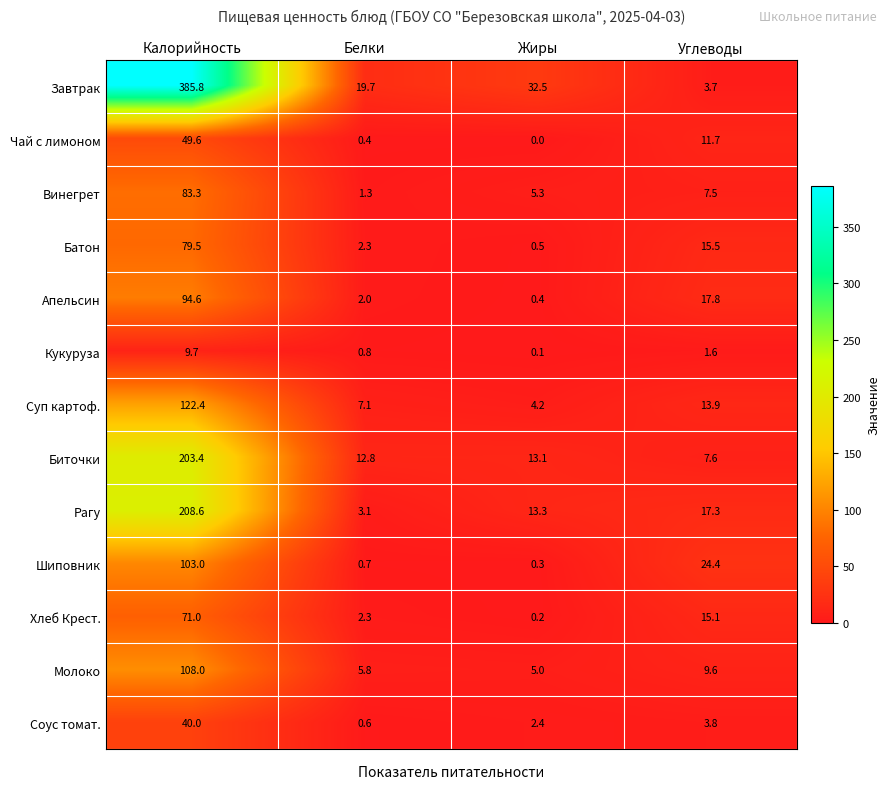

Is it true that Батон equals 15.5 at Углеводы?

True